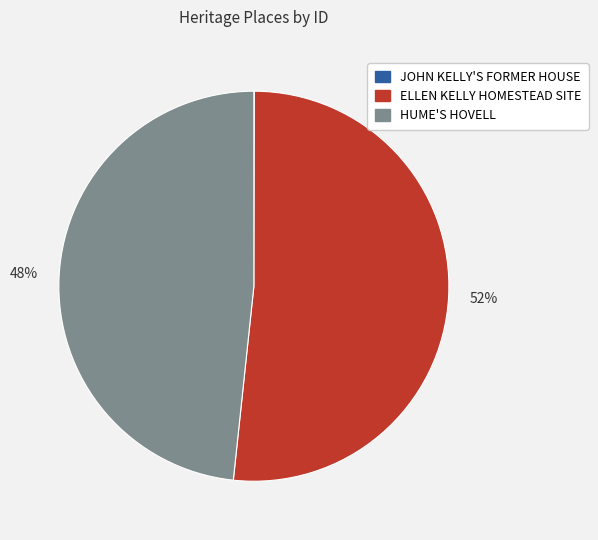

What is the majority slice?

ELLEN KELLY HOMESTEAD SITE